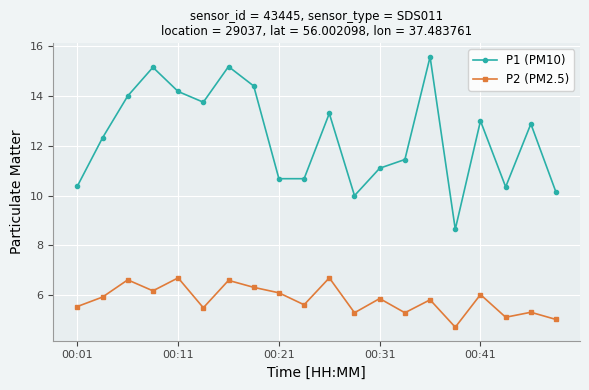

Which series has the largest total across all categories?

P1 (PM10)